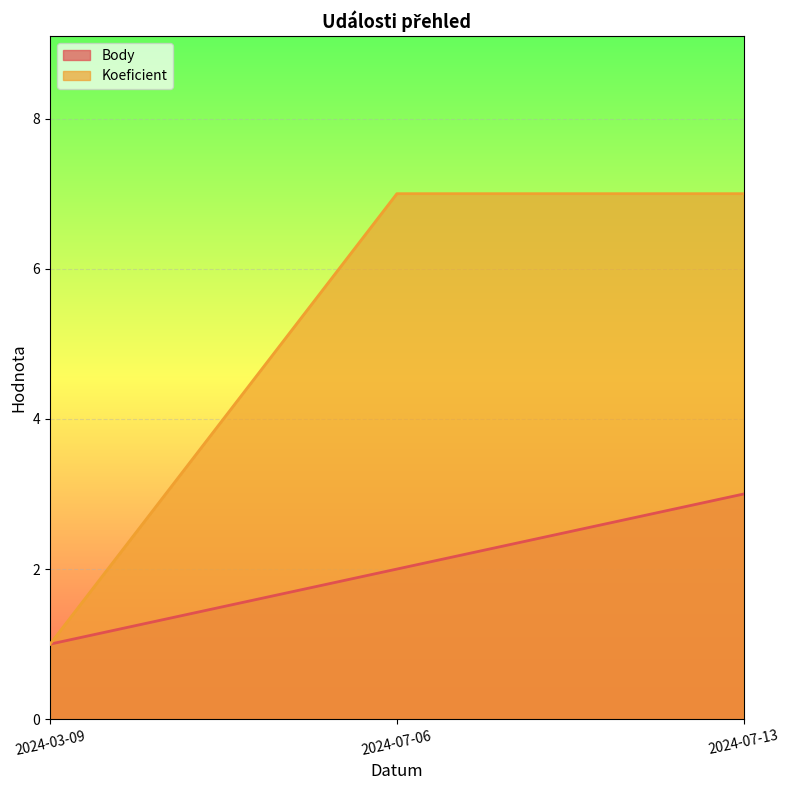

Is it true that Body equals 1 at 2024-03-09?

True